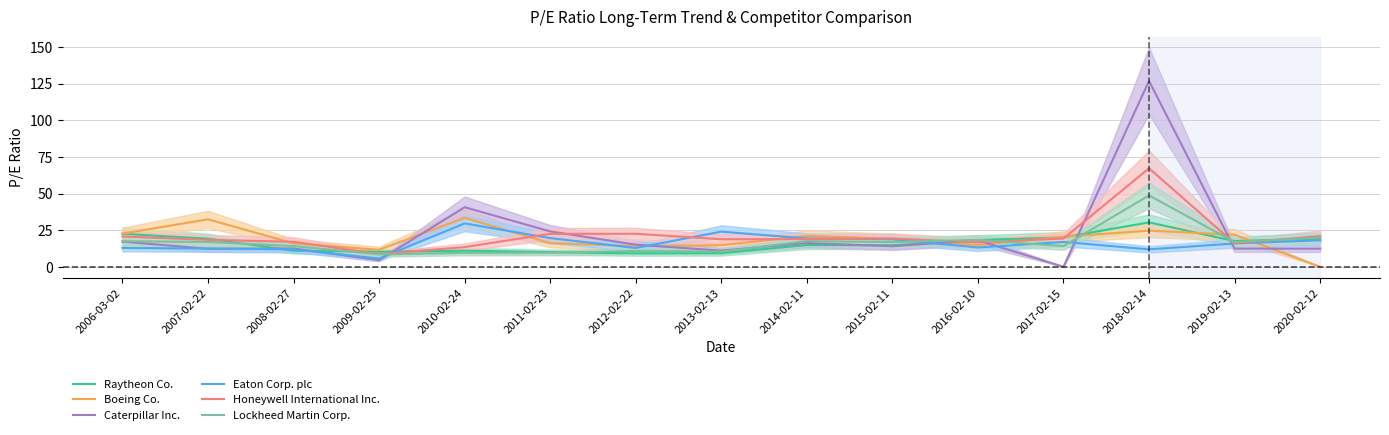

How many times do Caterpillar Inc. and Eaton Corp. plc cross each other?

9